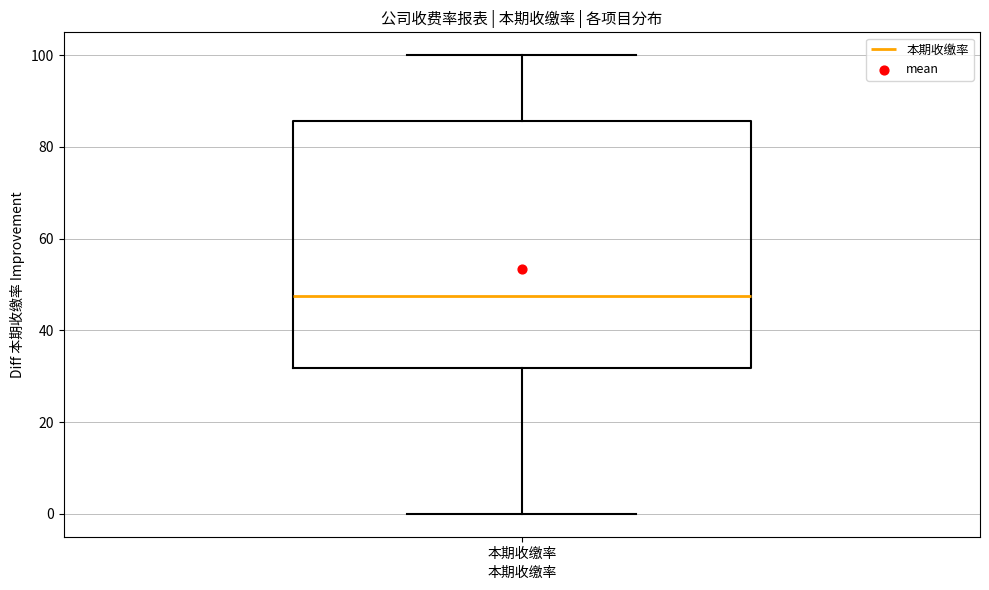

Read this box plot against the y-axis: the position of the median line, the range covered by the box, and the ends of both whiskers. The values are not printed on the chart, so give them approximately, as read against the axis.

median 48, box 32 to 86, whiskers 0 to 100